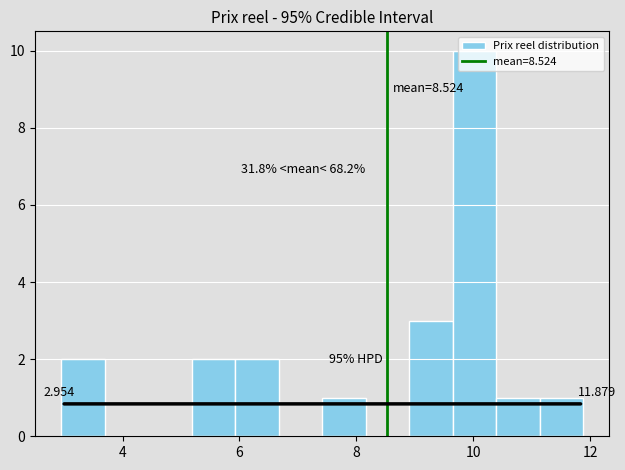

Around what value on the x-axis is the tallest bar? Give the approximate position of its centre, as read against the axis.

10.0